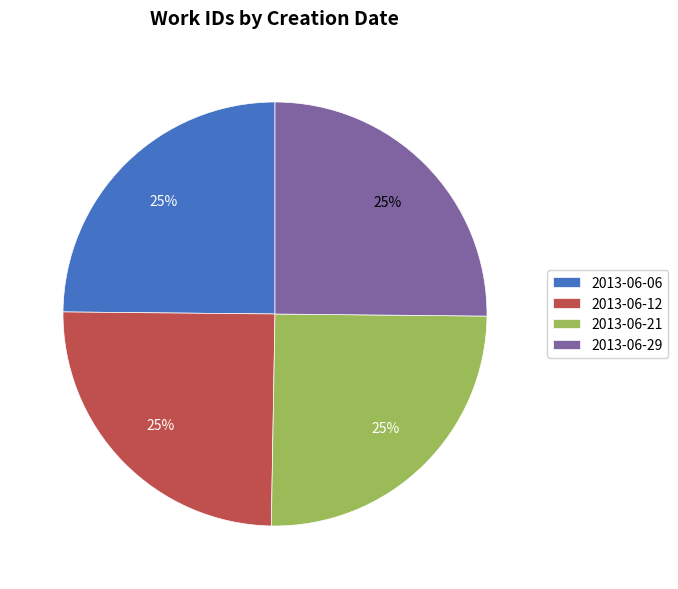

To the nearest percent, what is the combined percentage of 2013-06-06 and 2013-06-21?

50%